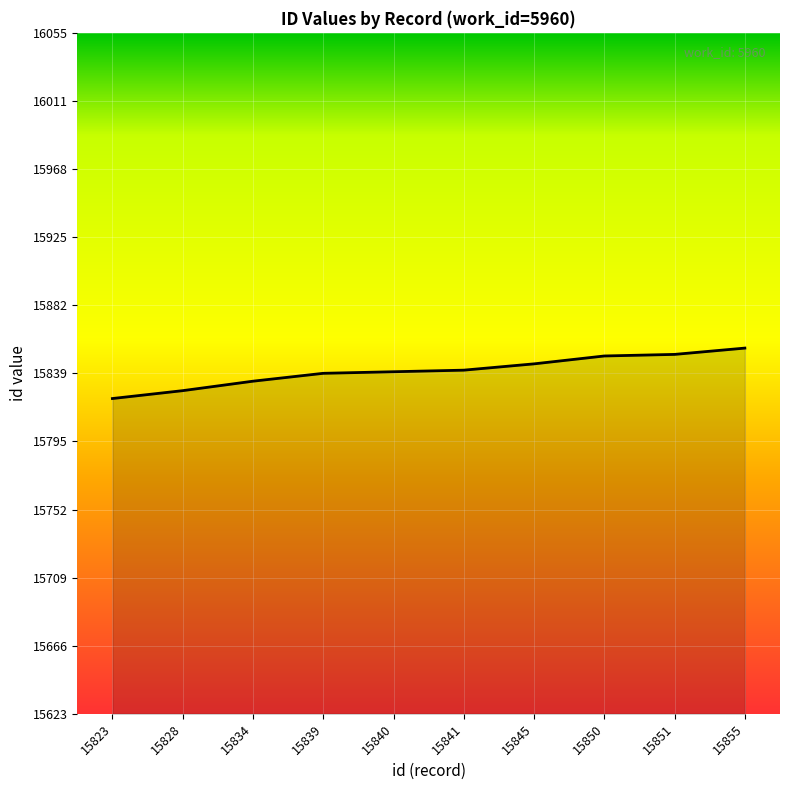

What is the difference between the maximum and minimum values?

32